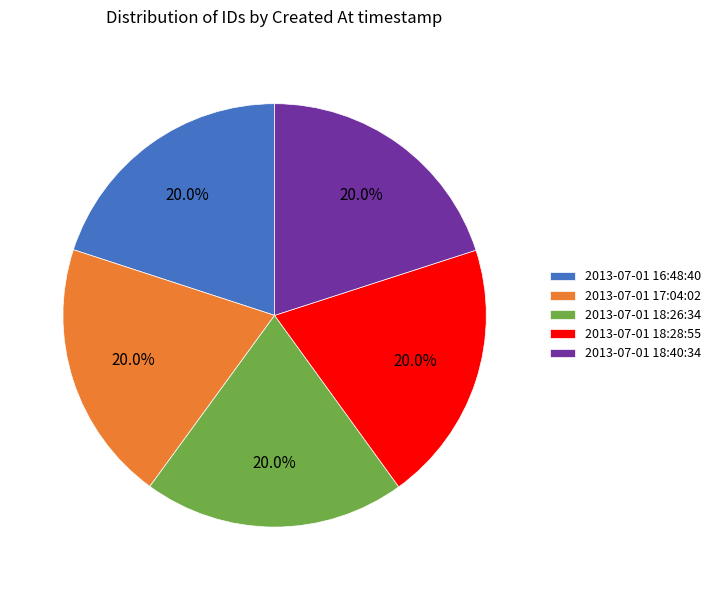

How many segments does this pie chart have?

5